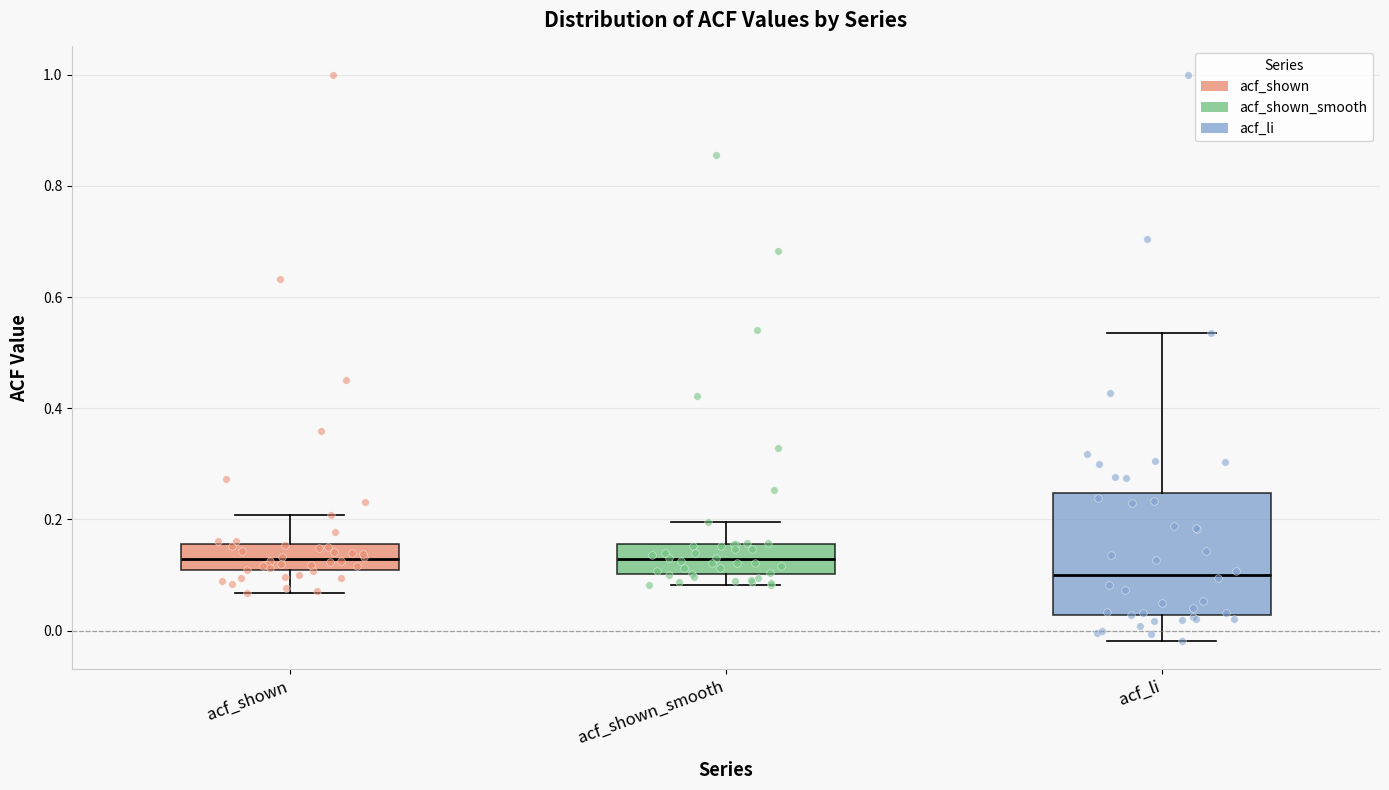

Reading left to right, read every box against the y-axis: the position of its median line, the range the box covers, and the ends of its whiskers. The values are not printed on the chart, so give them approximately, as read against the axis.

acf_shown: median 0.12, box 0.10 to 0.16, whiskers 0.06 to 0.20
acf_shown_smooth: median 0.12, box 0.10 to 0.16, whiskers 0.08 to 0.20
acf_li: median 0.10, box 0.02 to 0.24, whiskers -0.02 to 0.54